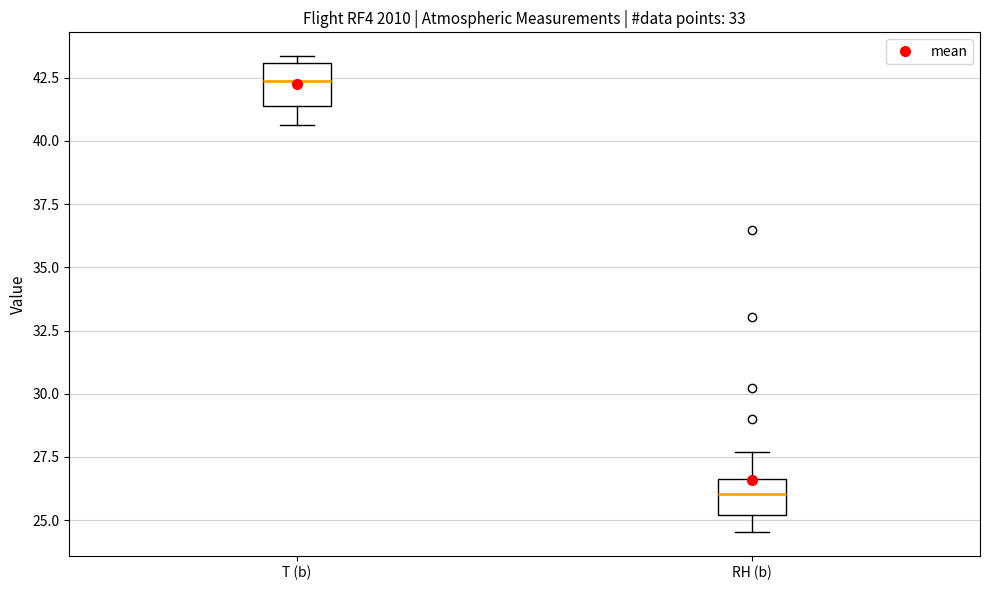

Where is the upper edge of the box for RH (b) on the y-axis? The values are not printed on the chart, so give them approximately, as read against the axis.

26.5